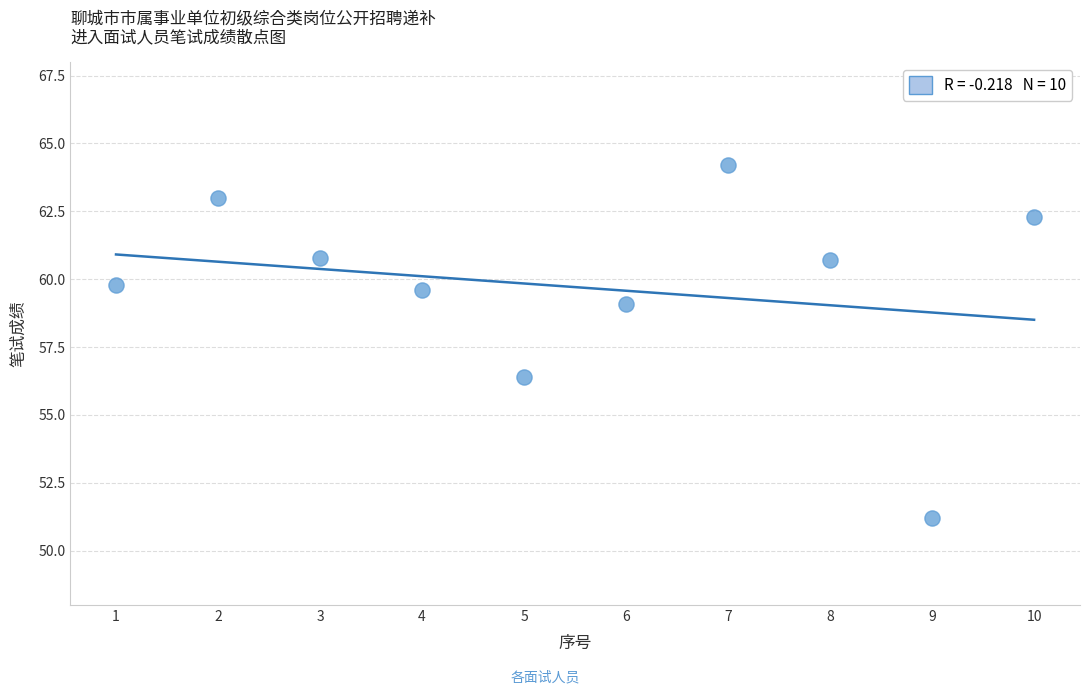

What is the range of X values (max minus min)?

9.0